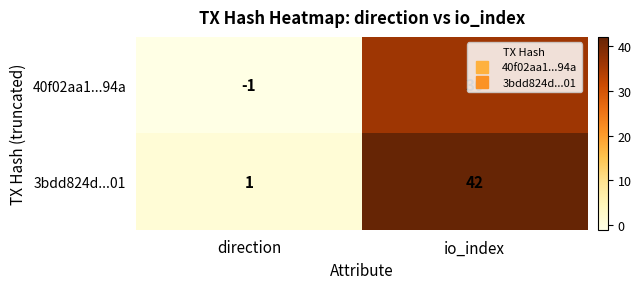

Count the number of data series in this chart.

2